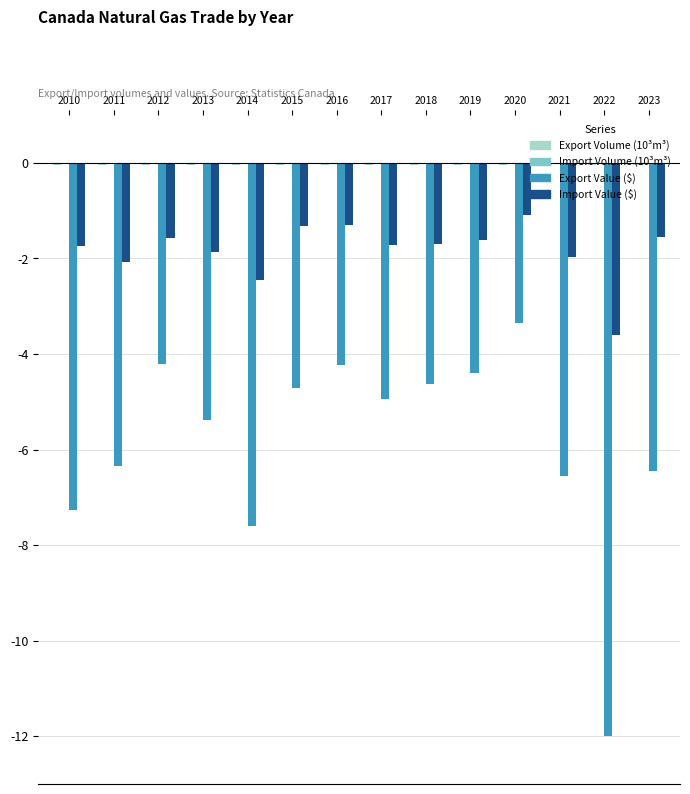

Are the bars horizontal?

No